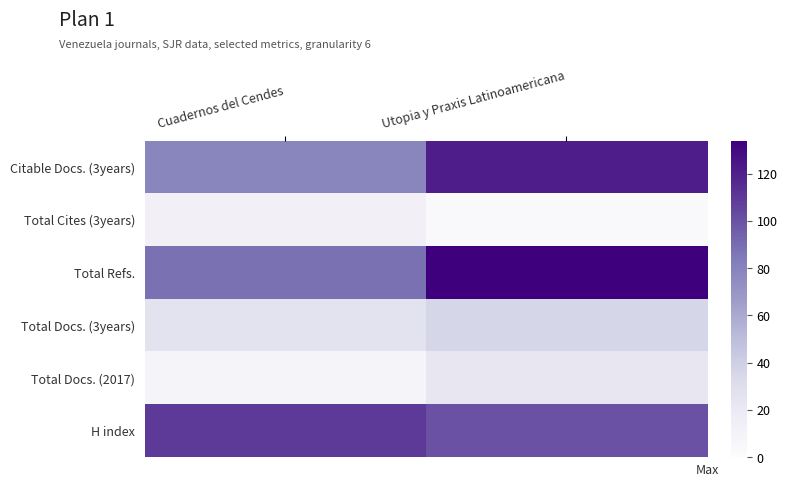

At which category is the sum across all series the highest?

Utopia y Praxis Latinoamericana